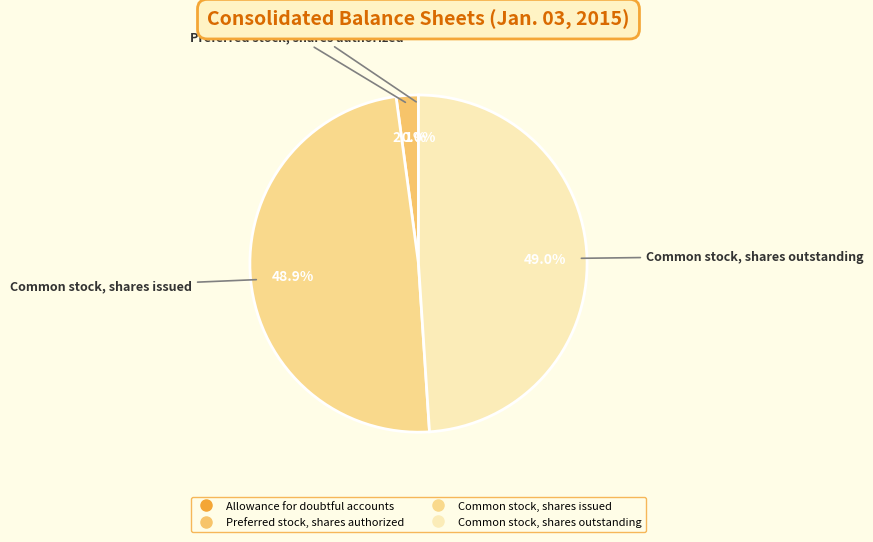

To the nearest percent, what is the difference between the largest and smallest slice percentages?

49%